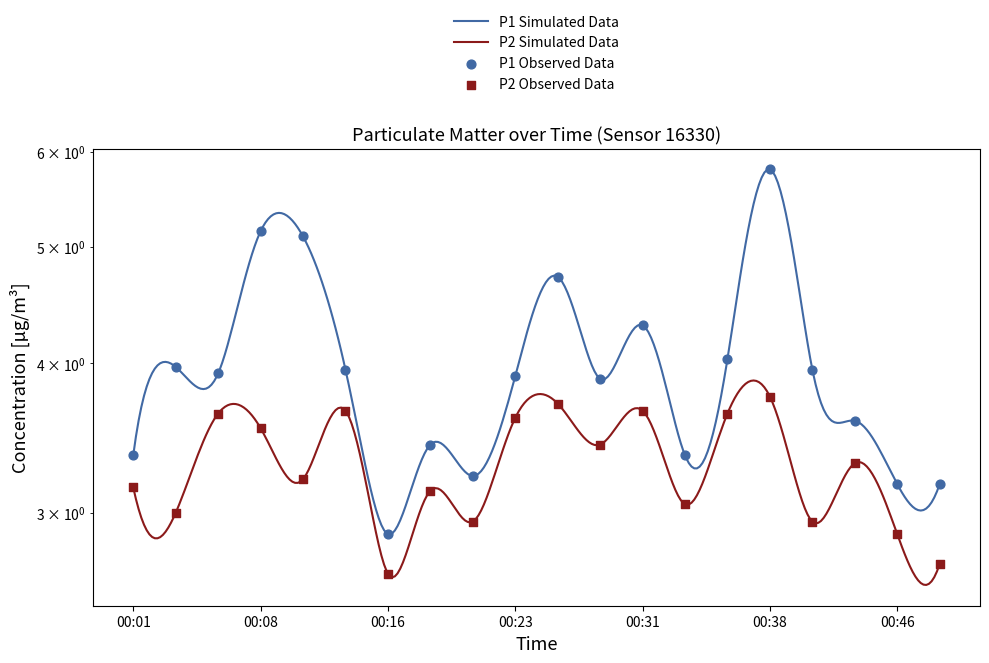

Which series reaches the minimum Y coordinate?

P2